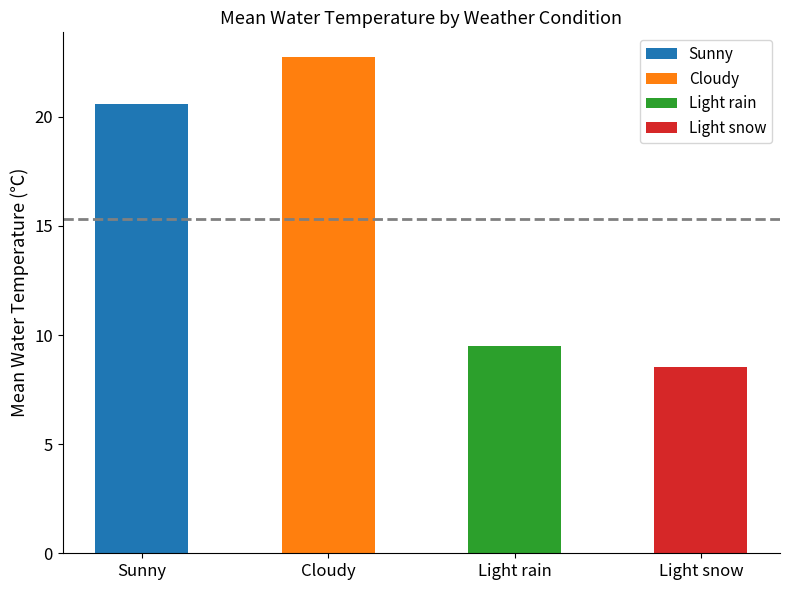

Does the chart contain stacked bars?

No